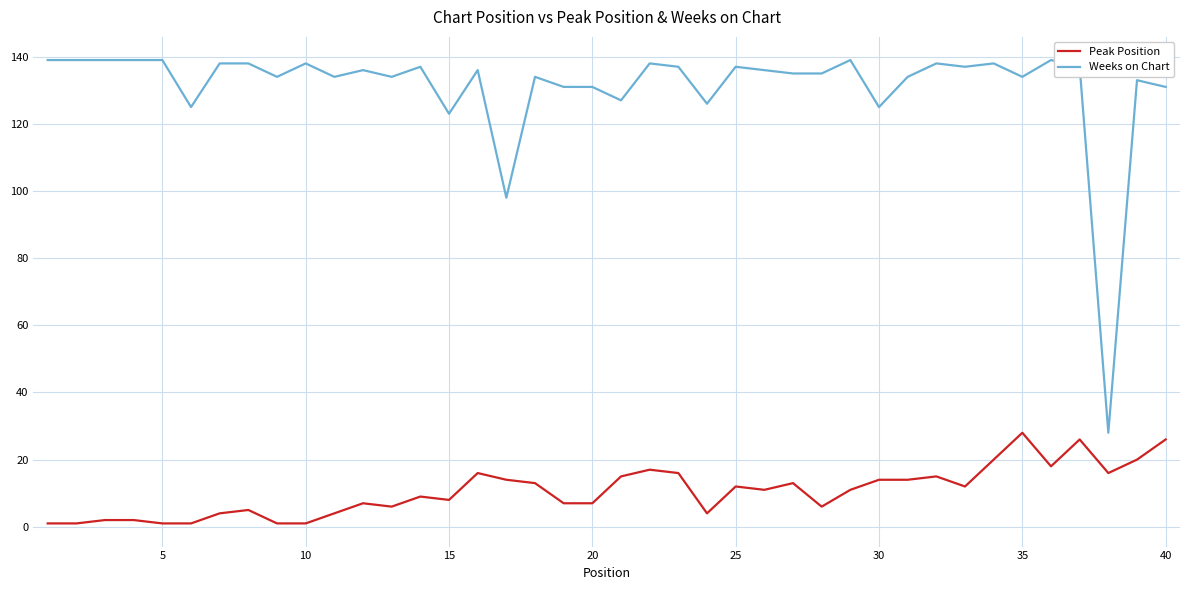

List the series in order of their peak value, highest first.

Weeks on Chart, Peak Position